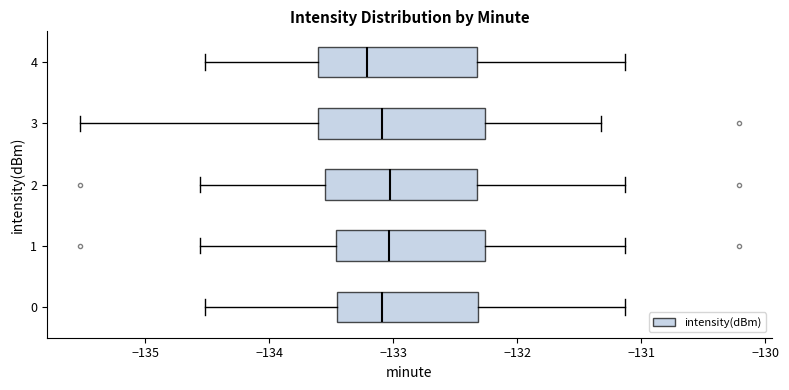

Reading bottom to top, transcribe this box plot: for each box, give where its median line is, the range the box spans, and where its two whiskers end, as read against the x-axis. The values are not printed on the chart, so give them approximately, as read against the axis.

0: median -133.1, box -133.5 to -132.3, whiskers -134.5 to -131.1
1: median -133.0, box -133.5 to -132.3, whiskers -134.6 to -131.1
2: median -133.0, box -133.6 to -132.3, whiskers -134.6 to -131.1
3: median -133.1, box -133.6 to -132.3, whiskers -135.5 to -131.3
4: median -133.2, box -133.6 to -132.3, whiskers -134.5 to -131.1